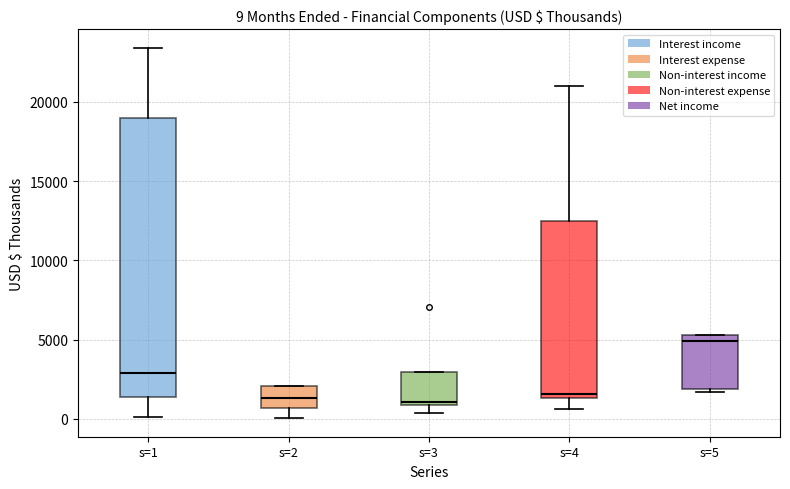

Comparing the boxes themselves (not the whiskers), which one is the tallest?

s=1